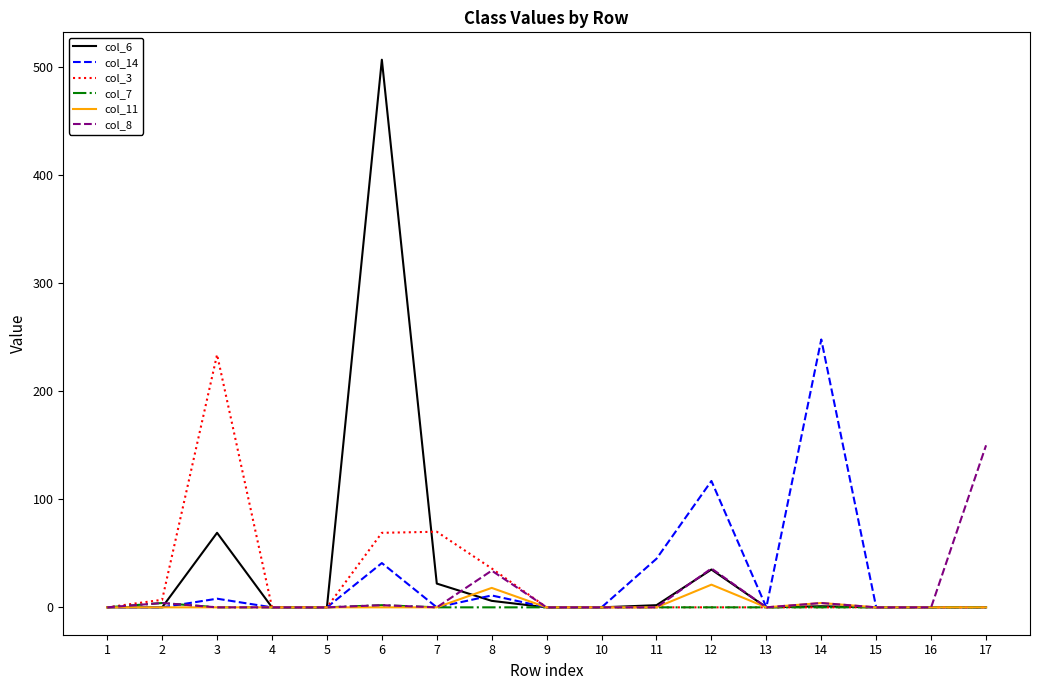

Rank the series by their maximum value, from lowest to highest.

col_7, col_11, col_8, col_3, col_14, col_6